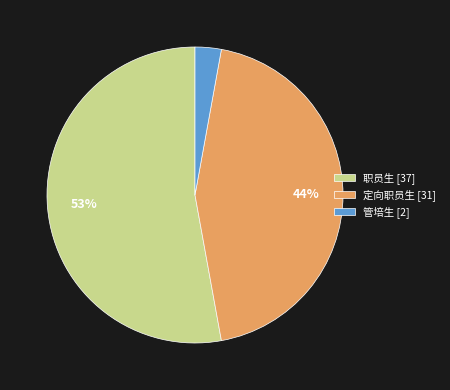

What is the ratio of the value at 管培生 to the value at 定向职员生?

0.1